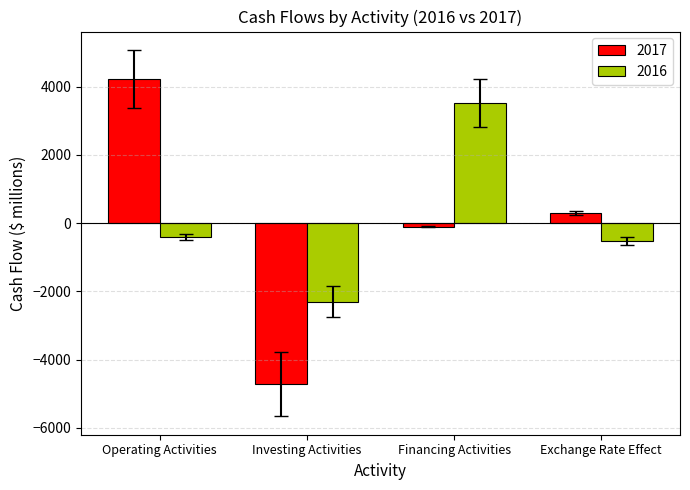

What position from the left is Operating Activities?

1